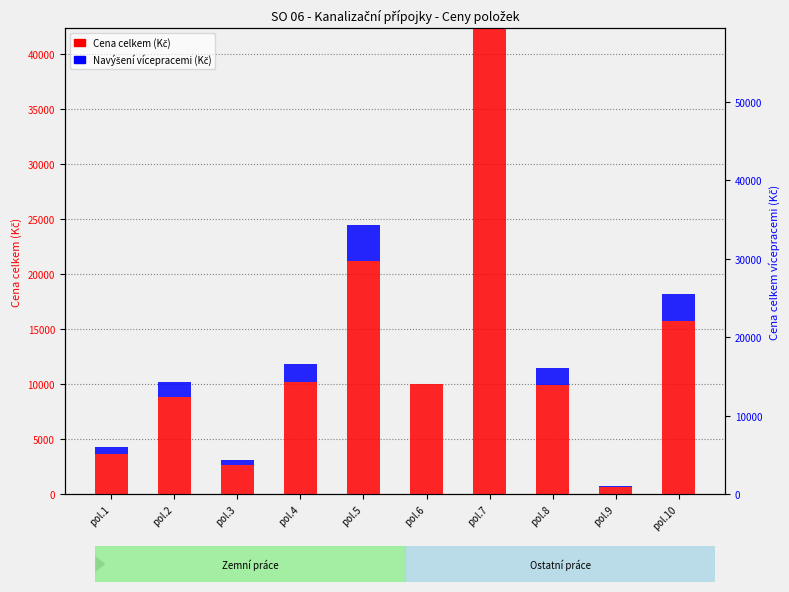

Is the value of Cena celkem (Kč) at pol.6 greater than the value of Navýšení vícepracemi (Kč) at pol.4?

Yes